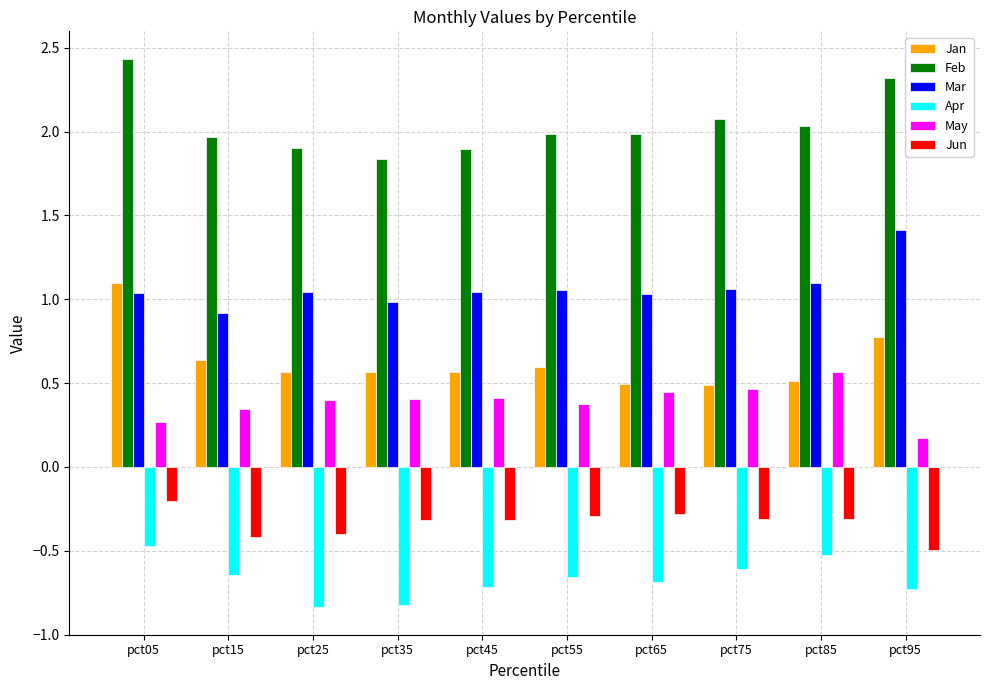

What is the difference between the highest and lowest values at pct55?

2.6